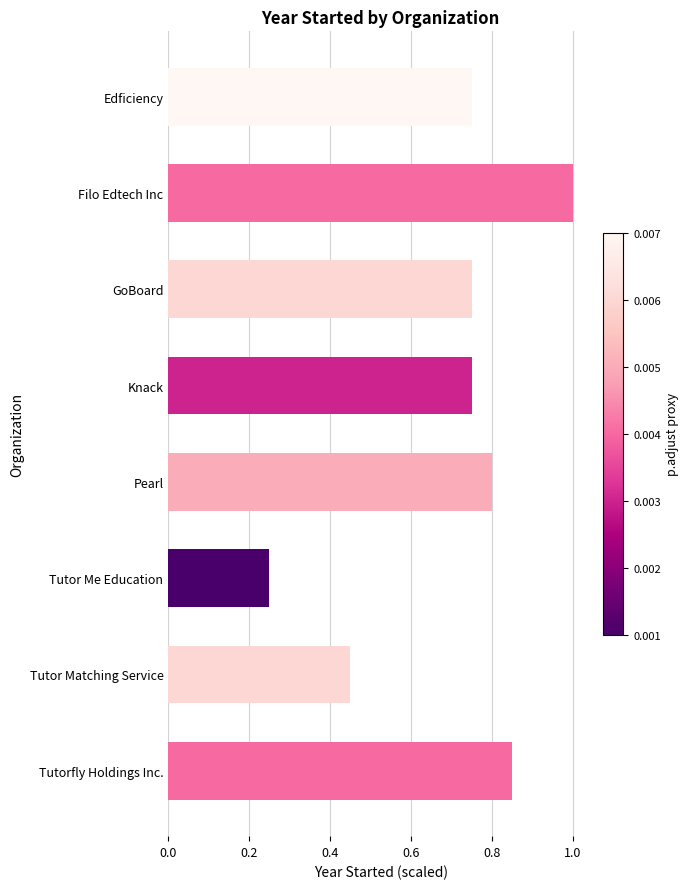

Which category has the lowest value across all series?

Tutor Me Education